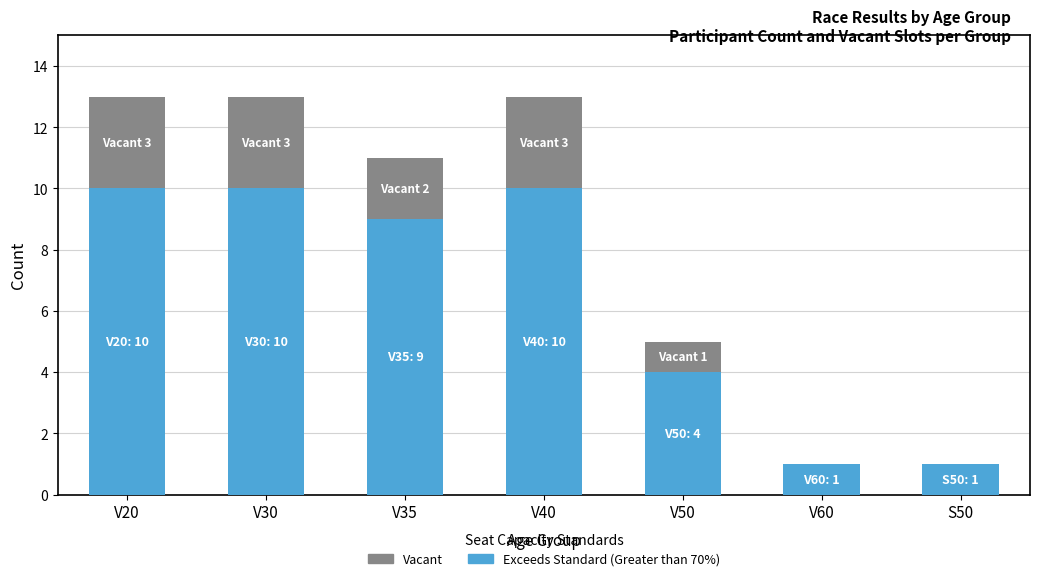

The value of Exceeds Standard (Greater than 70%) at V30 is 10. True or false?

True